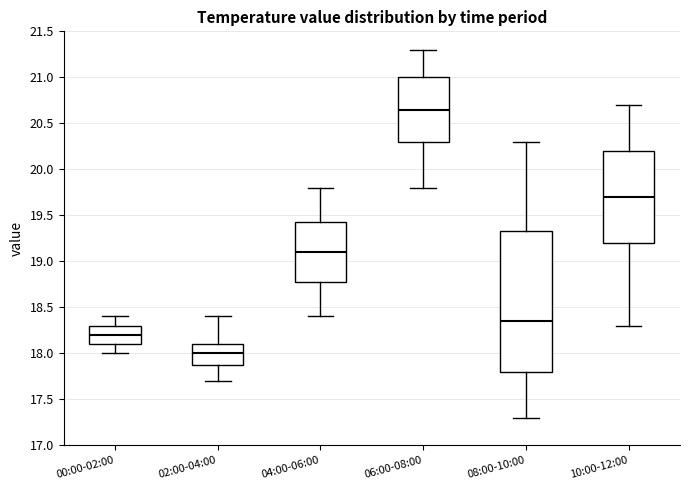

Reading left to right, read every box against the y-axis: the position of its median line, the range the box covers, and the ends of its whiskers. The values are not printed on the chart, so give them approximately, as read against the axis.

00:00-02:00: median 18.20, box 18.10 to 18.30, whiskers 18.00 to 18.40
02:00-04:00: median 18.00, box 17.90 to 18.10, whiskers 17.70 to 18.40
04:00-06:00: median 19.10, box 18.80 to 19.45, whiskers 18.40 to 19.80
06:00-08:00: median 20.65, box 20.30 to 21.00, whiskers 19.80 to 21.30
08:00-10:00: median 18.35, box 17.80 to 19.35, whiskers 17.30 to 20.30
10:00-12:00: median 19.70, box 19.20 to 20.20, whiskers 18.30 to 20.70